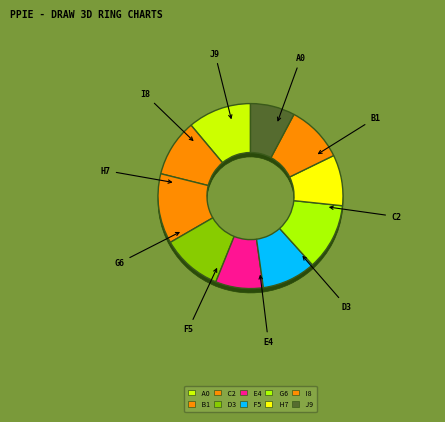

Is there a majority slice in this chart?

No